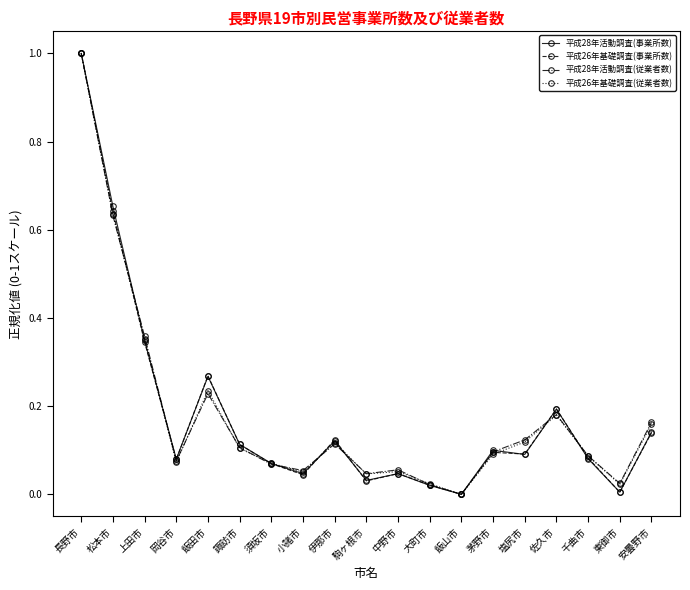

True or false: 平成28年活動調査(従業者数) has more than 2 points higher than both neighbors.

True